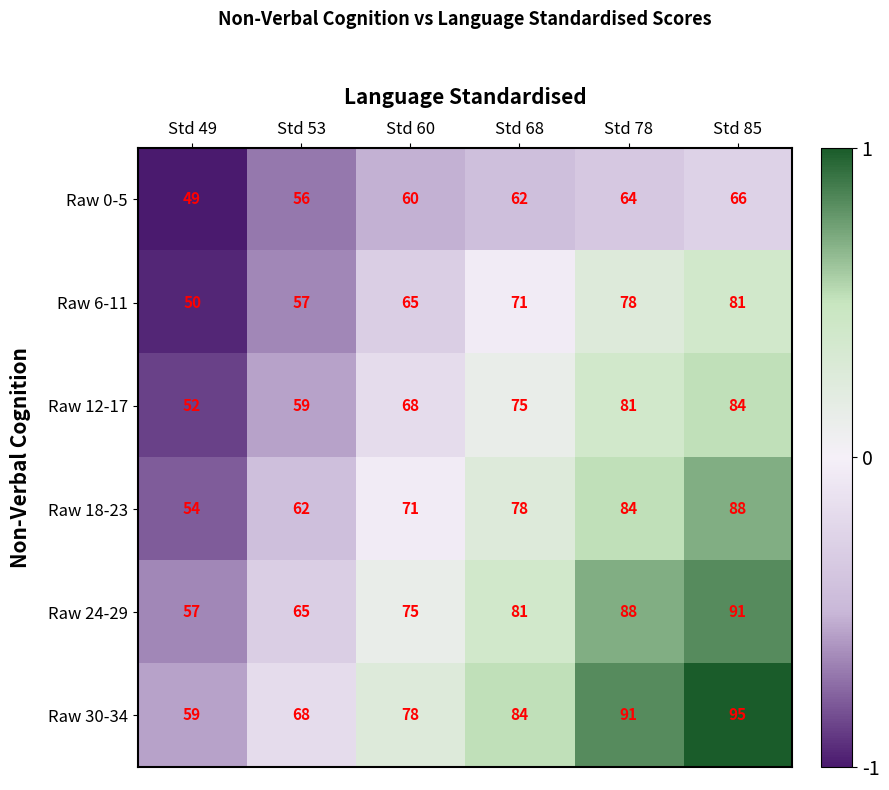

Rank the series at Std 60 from highest to lowest value.

Raw 30-34, Raw 24-29, Raw 18-23, Raw 12-17, Raw 6-11, Raw 0-5